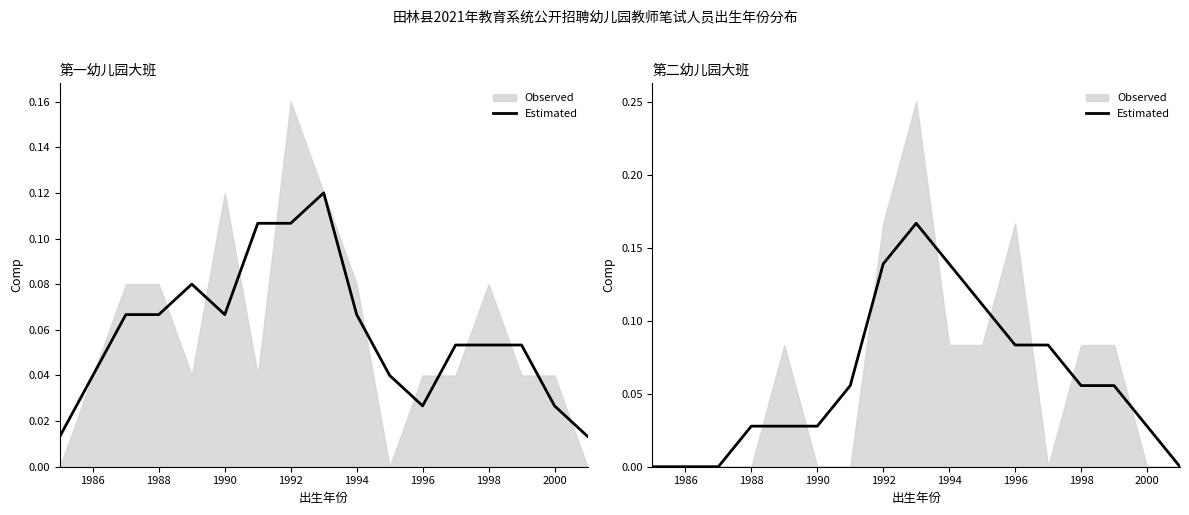

Reading right to left, list all the values displayed in this chart.

0.0	0.0	0.1	0.1	0.1	0.1	0.1	0.1	0.2	0.1	0.1	0.0	0.0	0.0	0.0	0.0	0.0